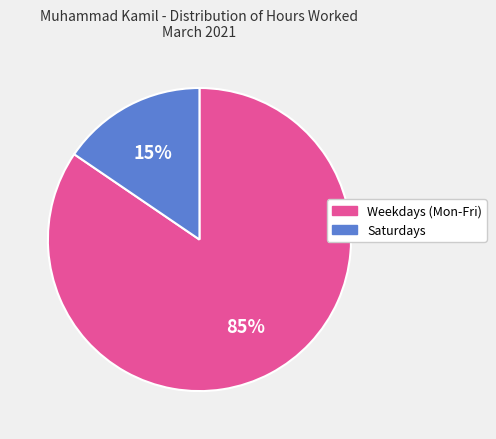

Between Weekdays (Mon-Fri) and Saturdays, which is larger?

Weekdays (Mon-Fri)